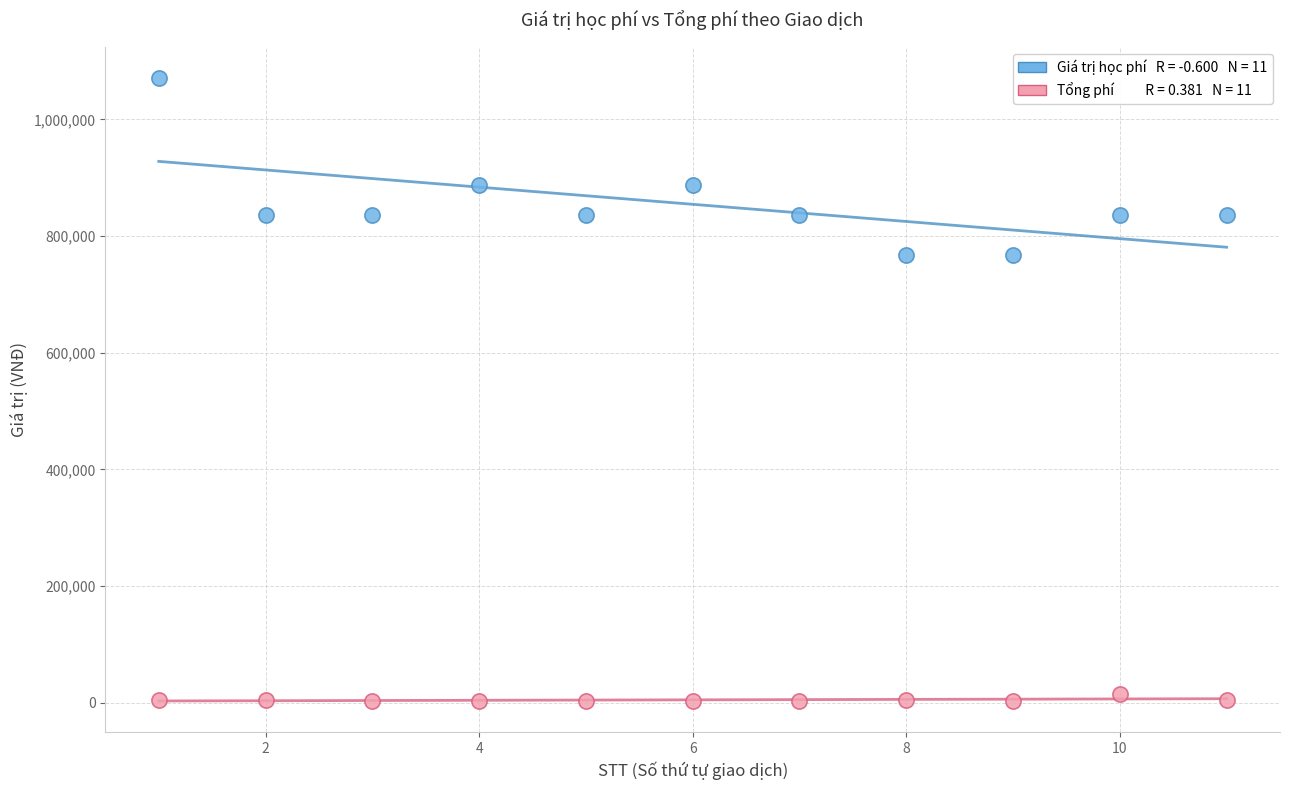

Across all data points, what is the range of Y values (max minus min)?

1067700